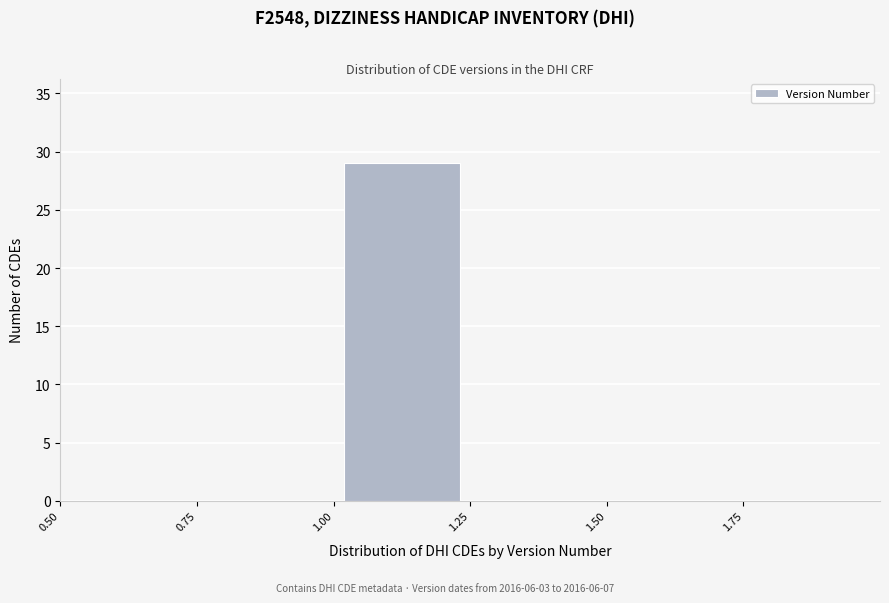

Which range on the x-axis has the tallest bar?

1.00 to 1.25